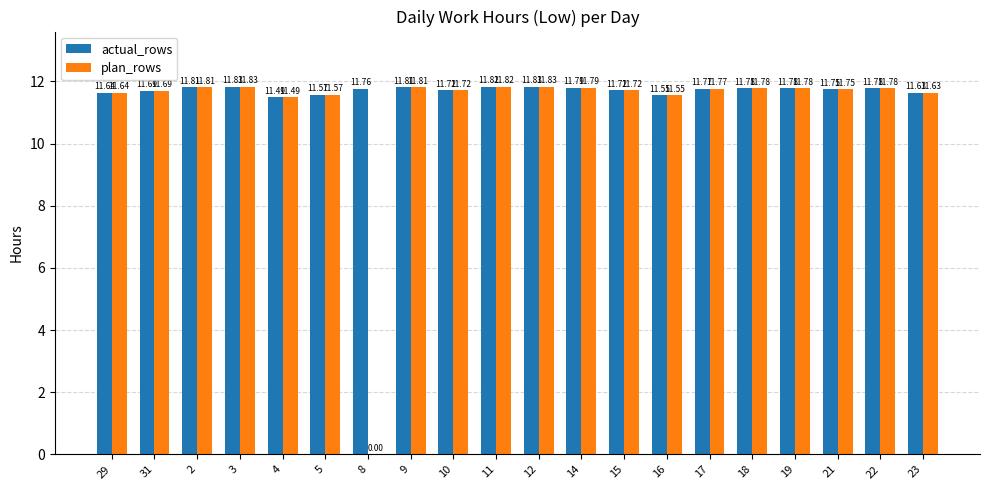

Which series has the widest spread of values?

plan_rows